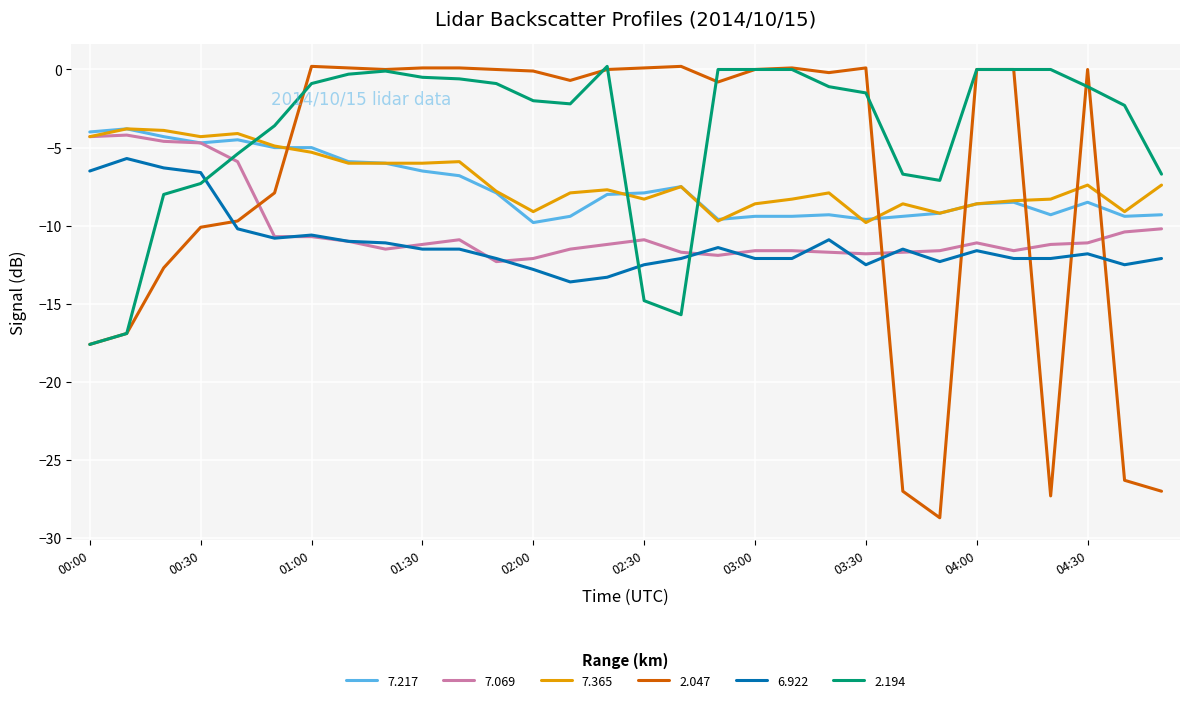

How many times do 7.069 and 2.047 cross each other?

6